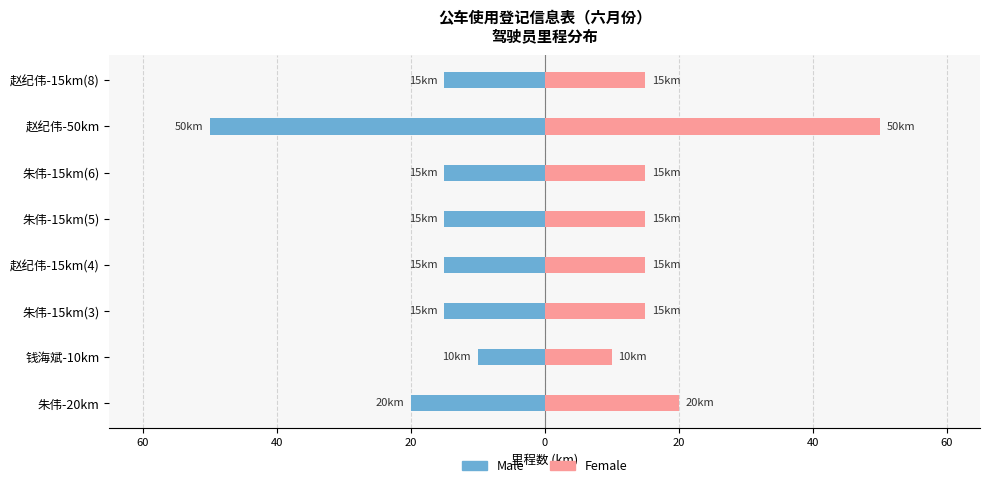

What is the lowest value of the Male series?

-50